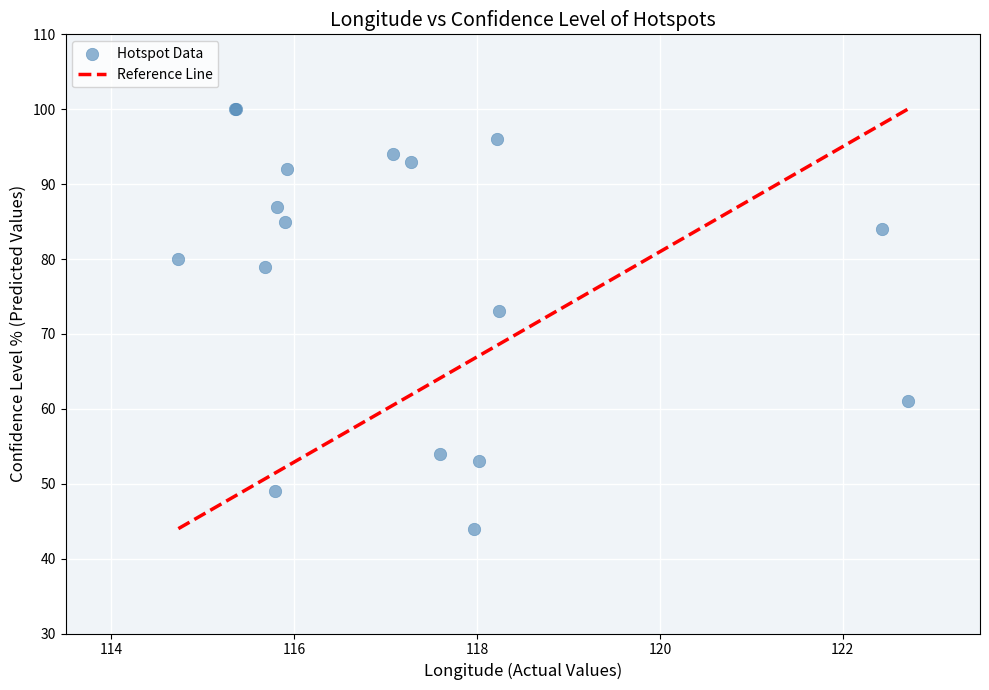

What Y value in the scatter plot is closest to 72?

73